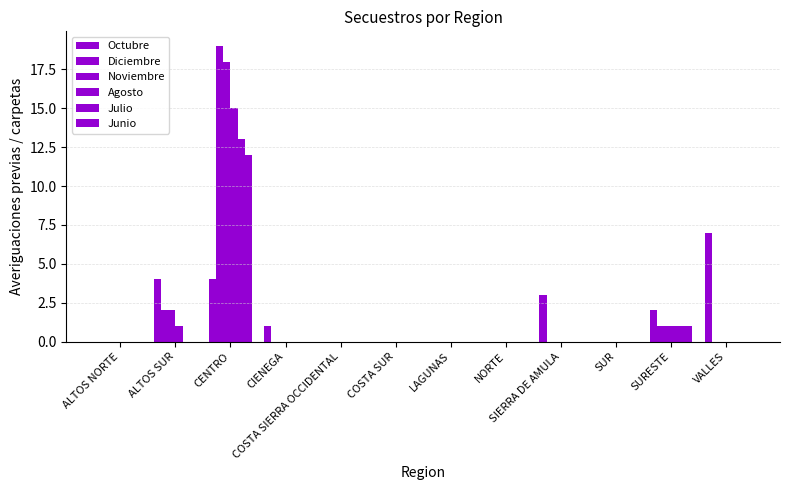

What is the difference between the highest and lowest values at CIENEGA?

1